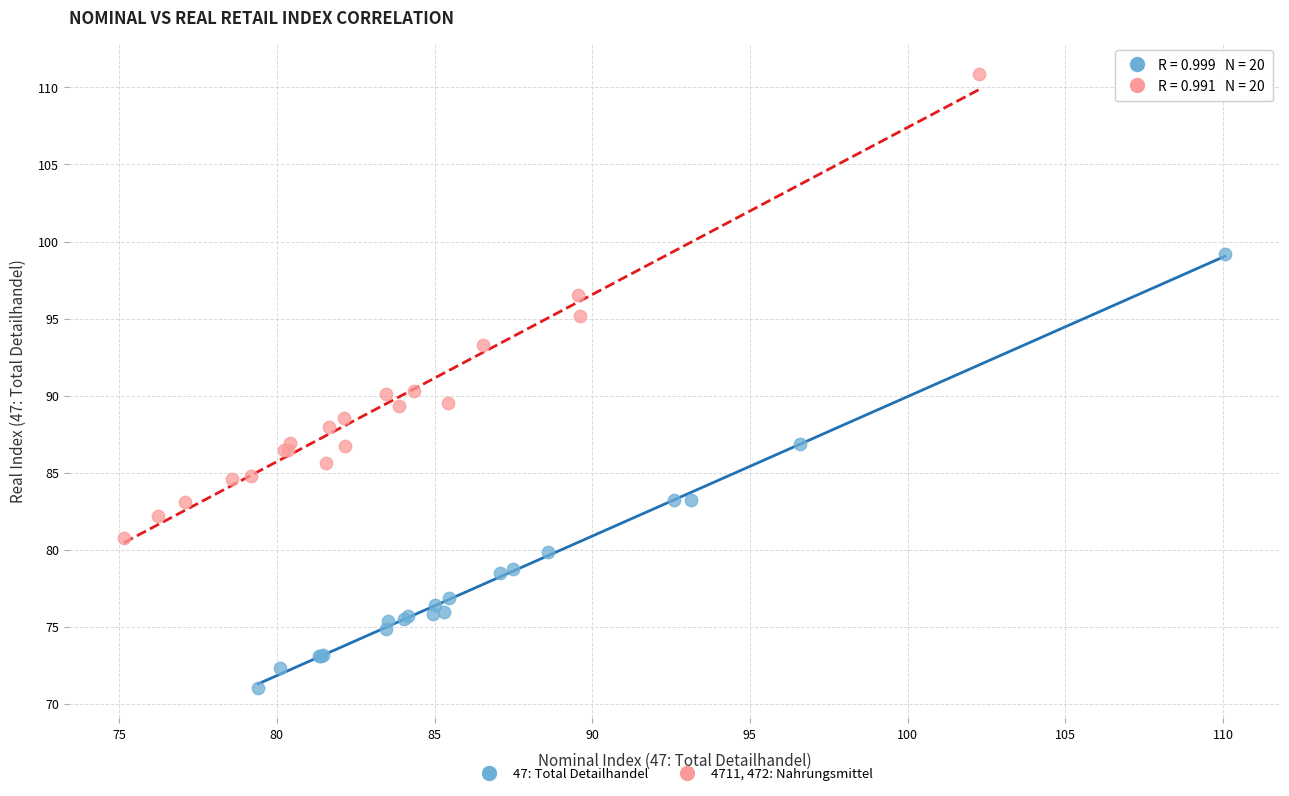

Which series contains the highest Y value?

4711, 472: Nahrungsmittel